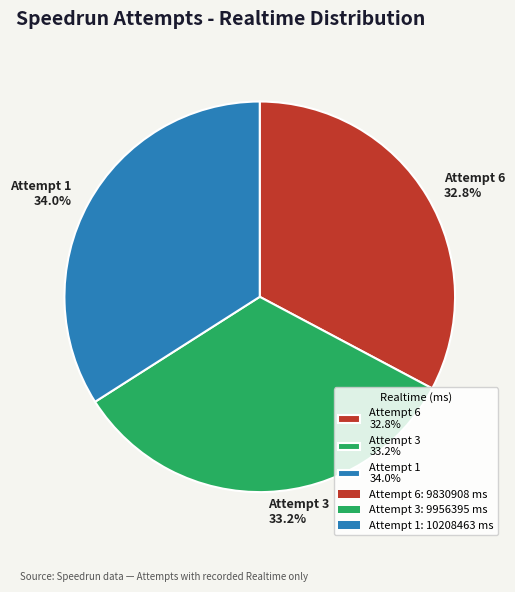

True or false: Attempt 1 accounts for 34% of the total.

True